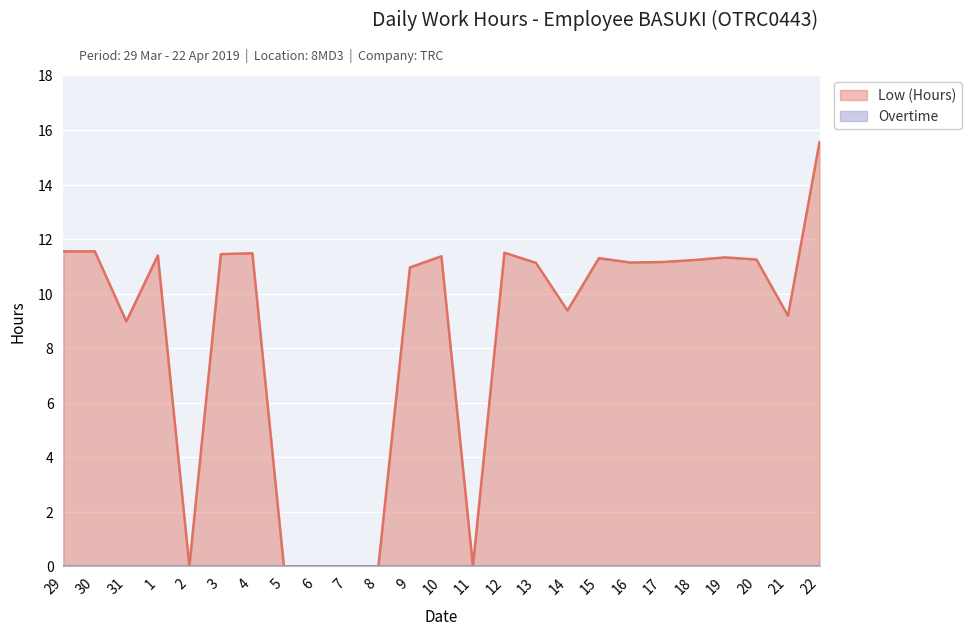

What is the change in value from 9 to 15?

+0.3